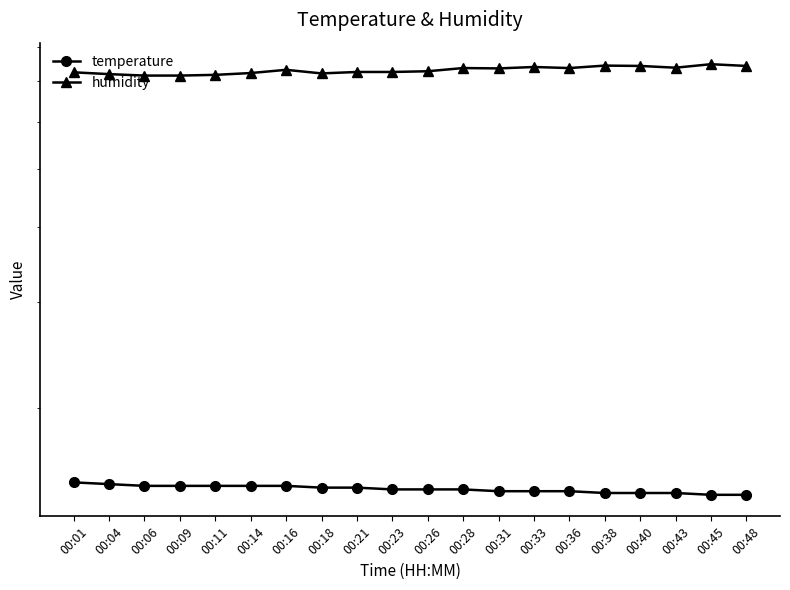

Where does the humidity series first go above 73?

00:16